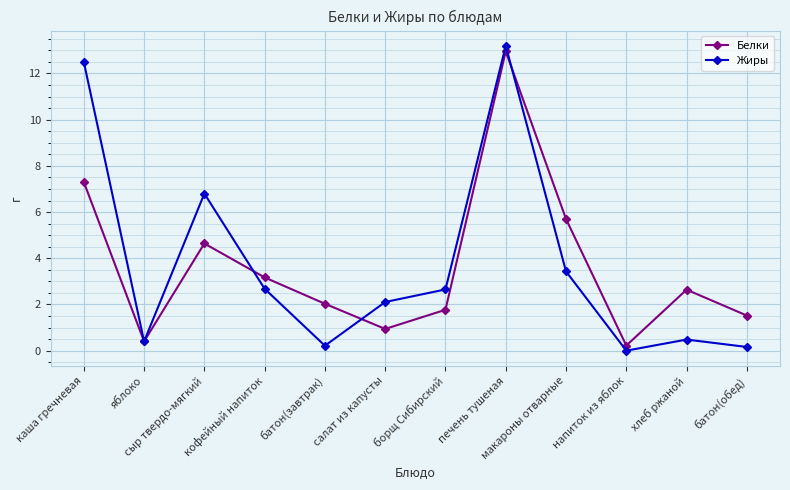

What value does the Жиры series have at яблоко?

0.4